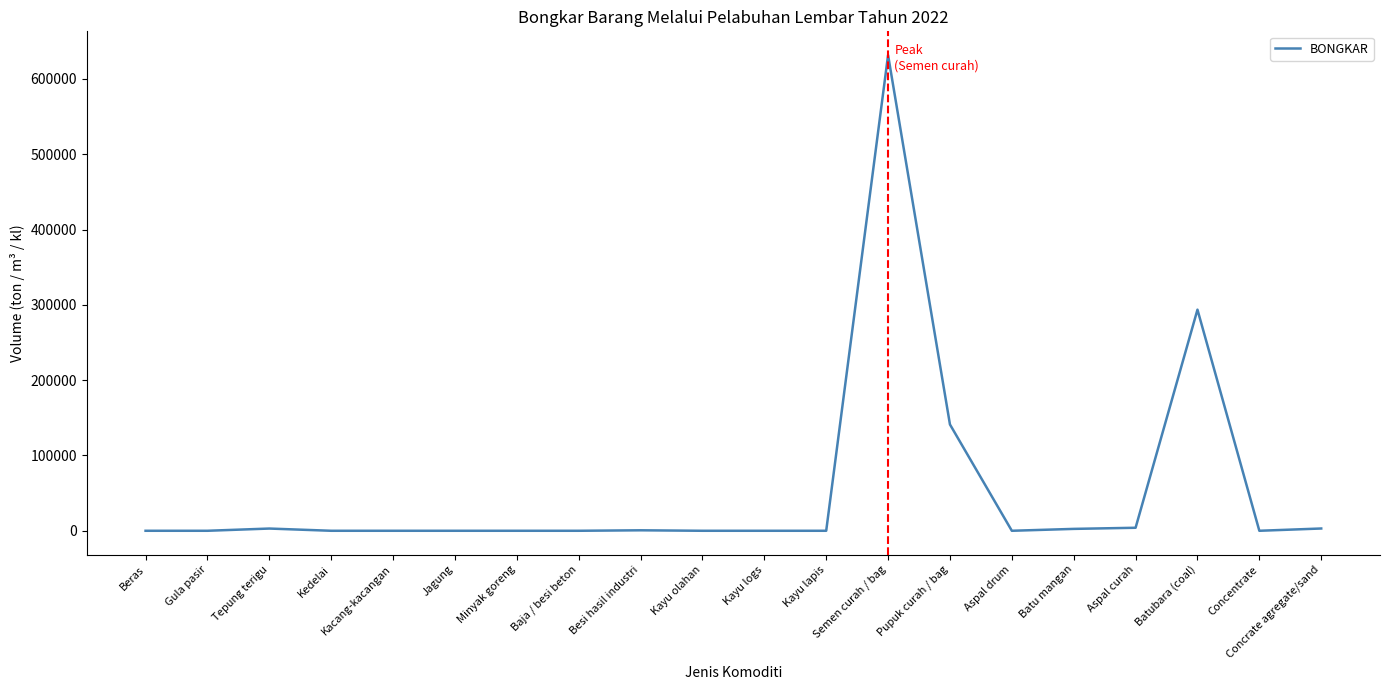

How many lines are shown in the chart?

1